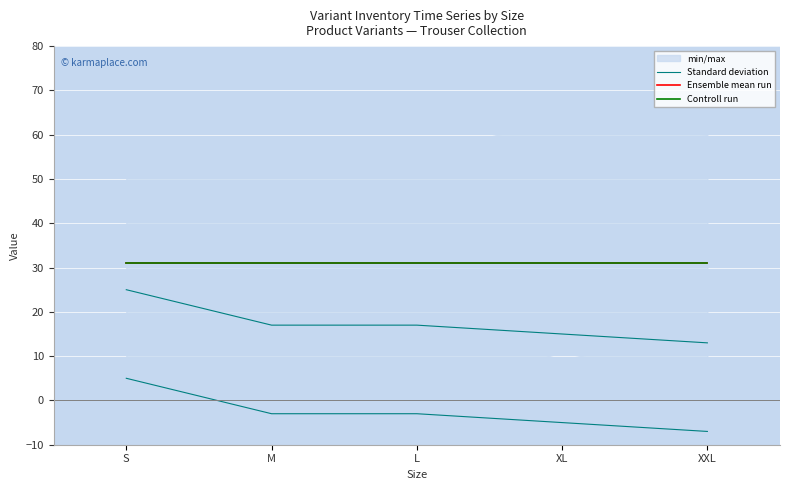

True or false: Controll run and Ensemble mean run intersect in this chart.

False